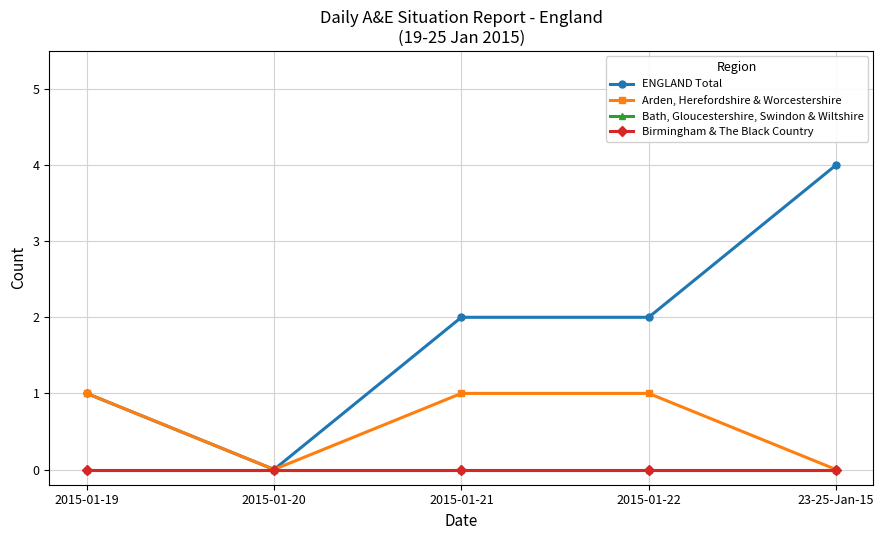

How many distinct data groups are displayed?

4